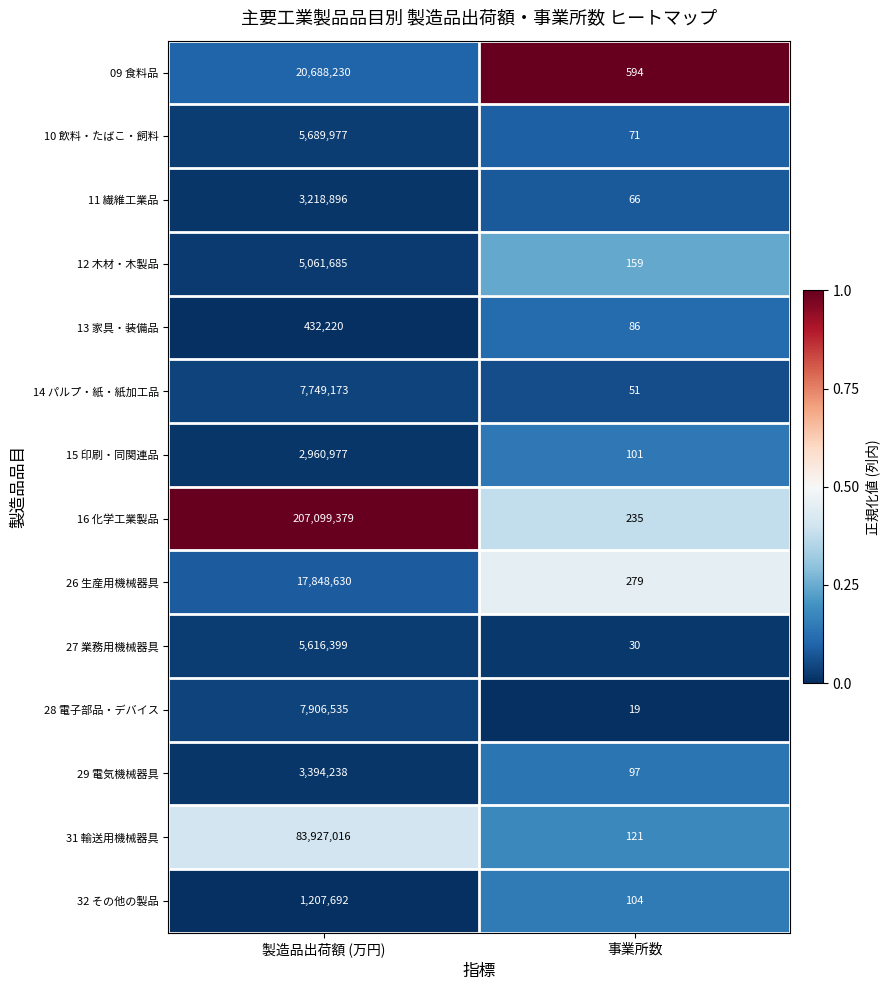

Reading right to left, what are all the values shown in this chart?

09 食料品: 594	20688230
10 飲料・たばこ・飼料: 71	5689977
11 繊維工業品: 66	3218896
12 木材・木製品: 159	5061685
13 家具・装備品: 86	432220
14 パルプ・紙・紙加工品: 51	7749173
15 印刷・同関連品: 101	2960977
16 化学工業製品: 235	207099379
26 生産用機械器具: 279	17848630
27 業務用機械器具: 30	5616399
28 電子部品・デバイス: 19	7906535
29 電気機械器具: 97	3394238
31 輸送用機械器具: 121	83927016
32 その他の製品: 104	1207692